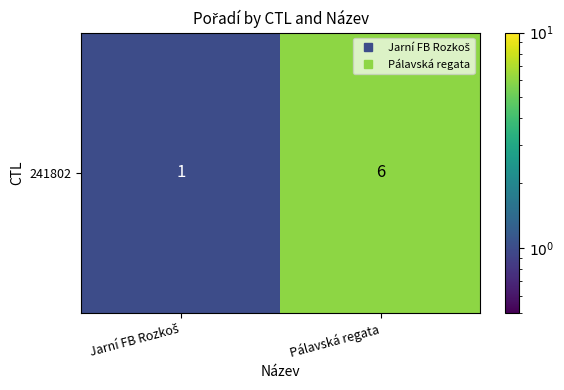

Rank the categories by value from highest to lowest.

Pálavská regata, Jarní FB Rozkoš